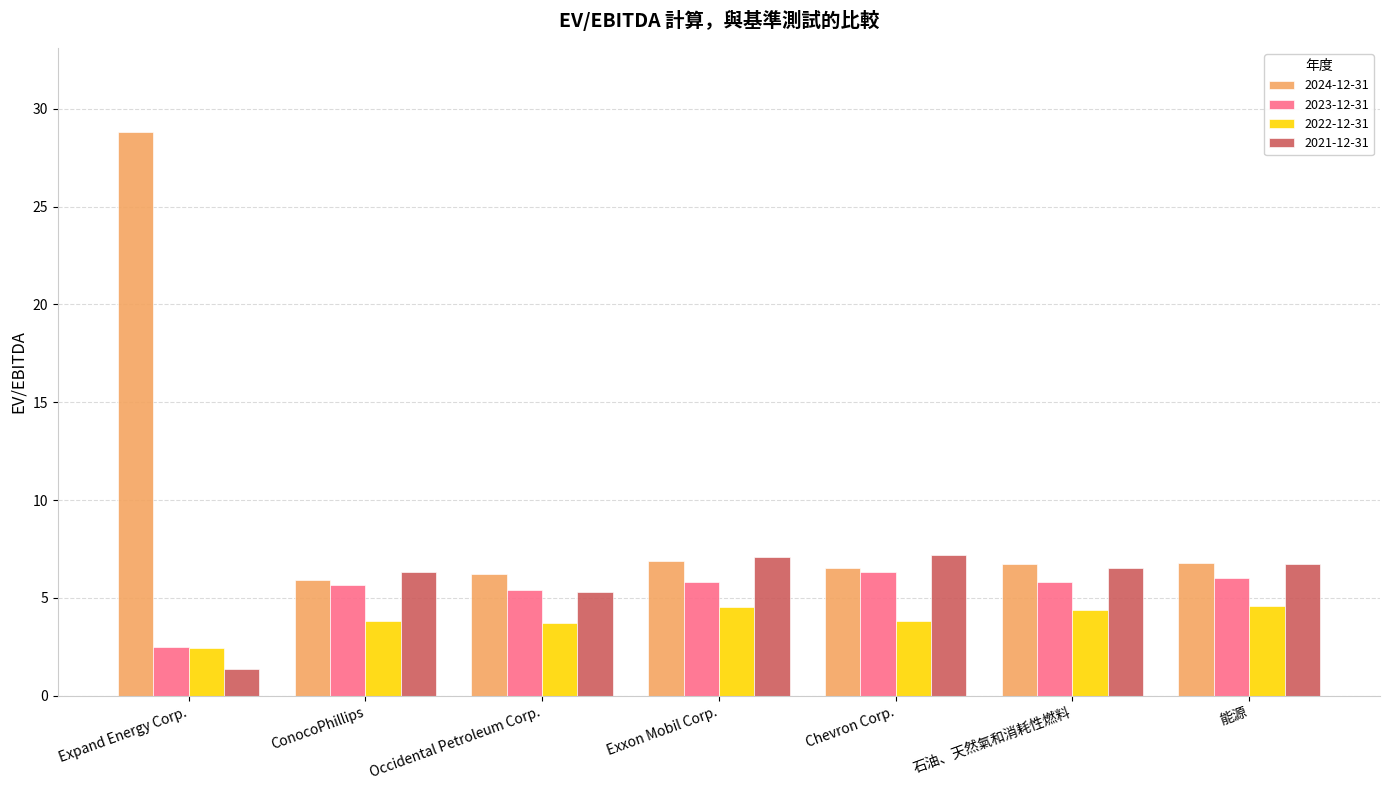

Where does the 2021-12-31 series first go above 6?

ConocoPhillips